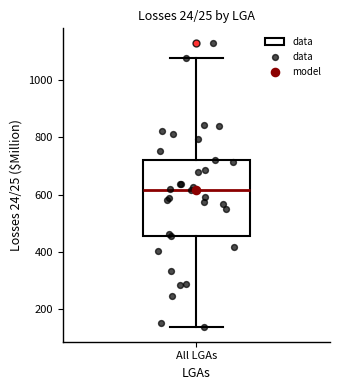

Where is the lower edge of the box for All LGAs on the y-axis? The values are not printed on the chart, so give them approximately, as read against the axis.

460